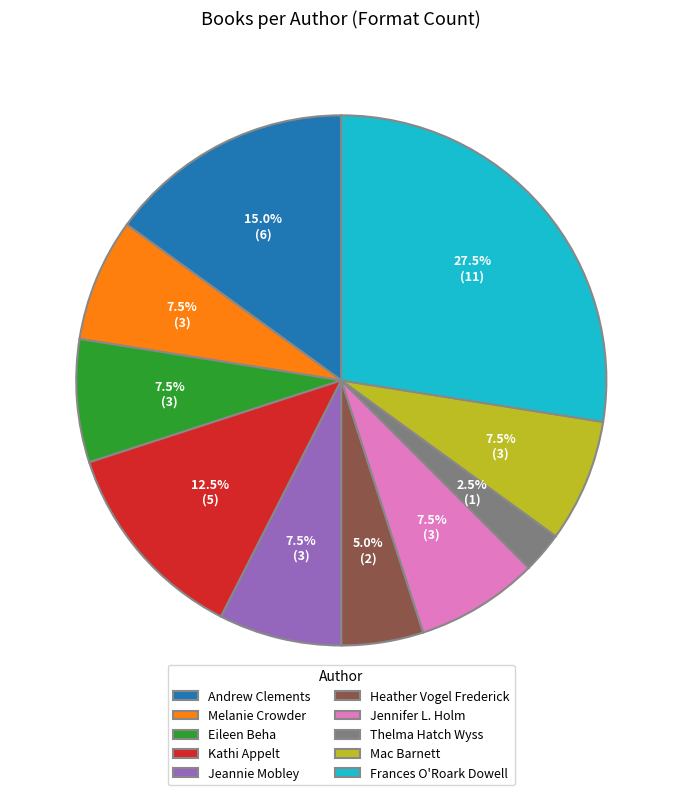

Is it true that Kathi Appelt is 6% of the pie?

False